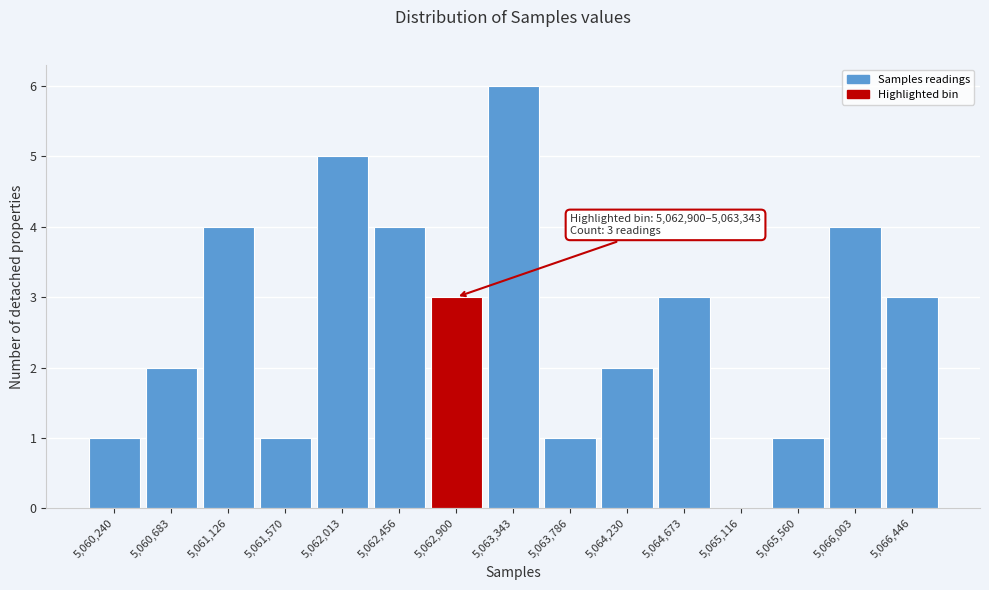

Reading left to right, what are all the values shown in this chart?

5,060,240=1	5,060,683=2	5,061,126=4	5,061,570=1	5,062,013=5	5,062,456=4	5,062,900=3	5,063,343=6	5,063,786=1	5,064,230=2	5,064,673=3	5,065,116=0	5,065,560=1	5,066,003=4	5,066,446=3